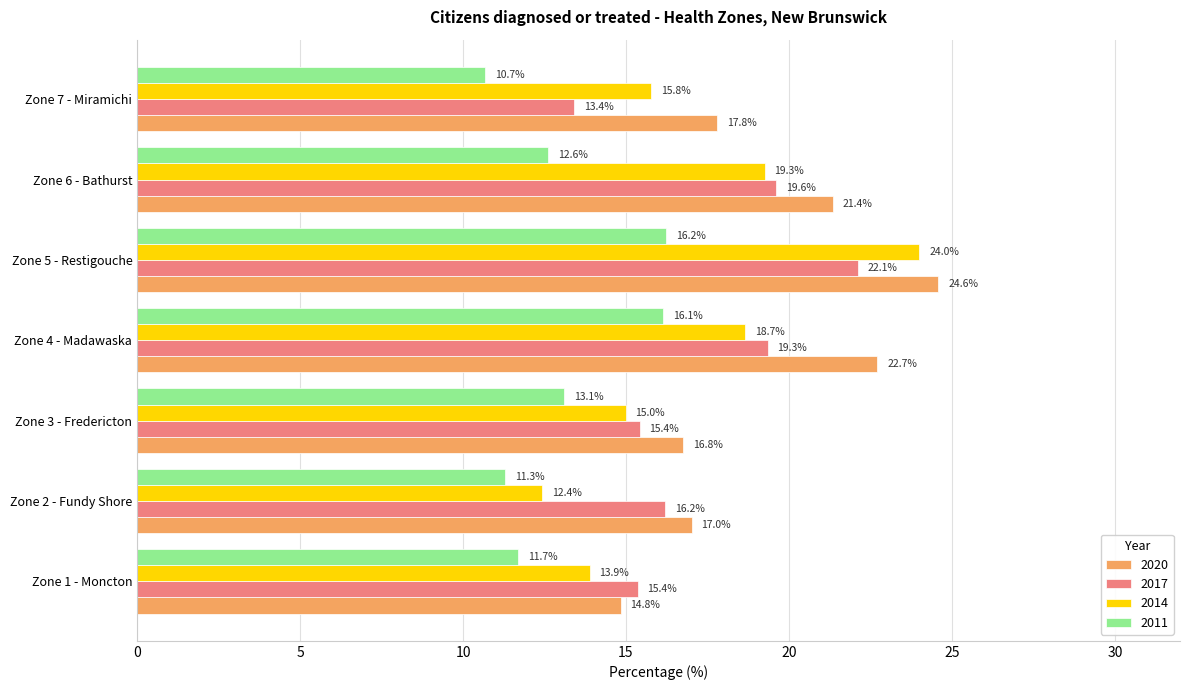

Is it true that 2017 equals 19.6 at Zone 6 - Bathurst?

True